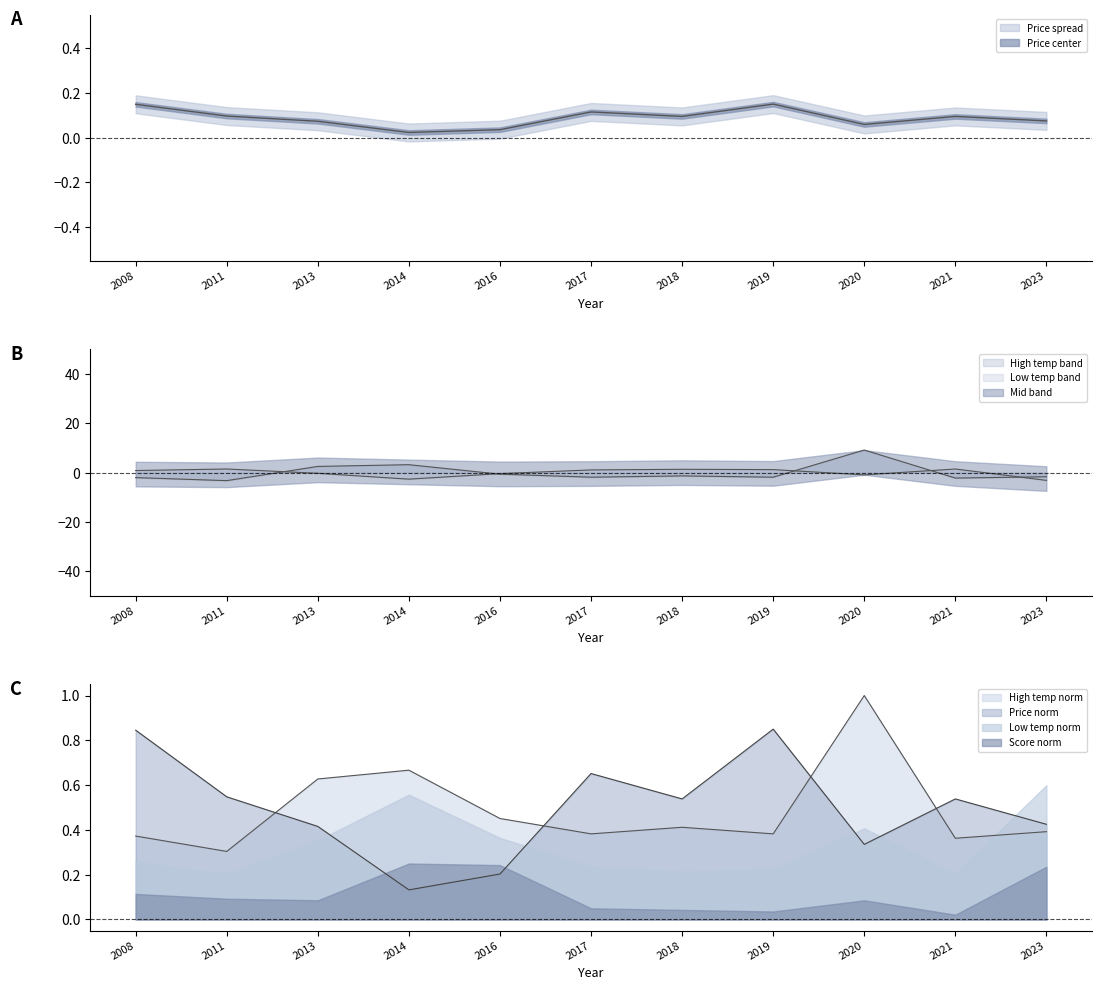

Which category has the highest value across all series?

2011